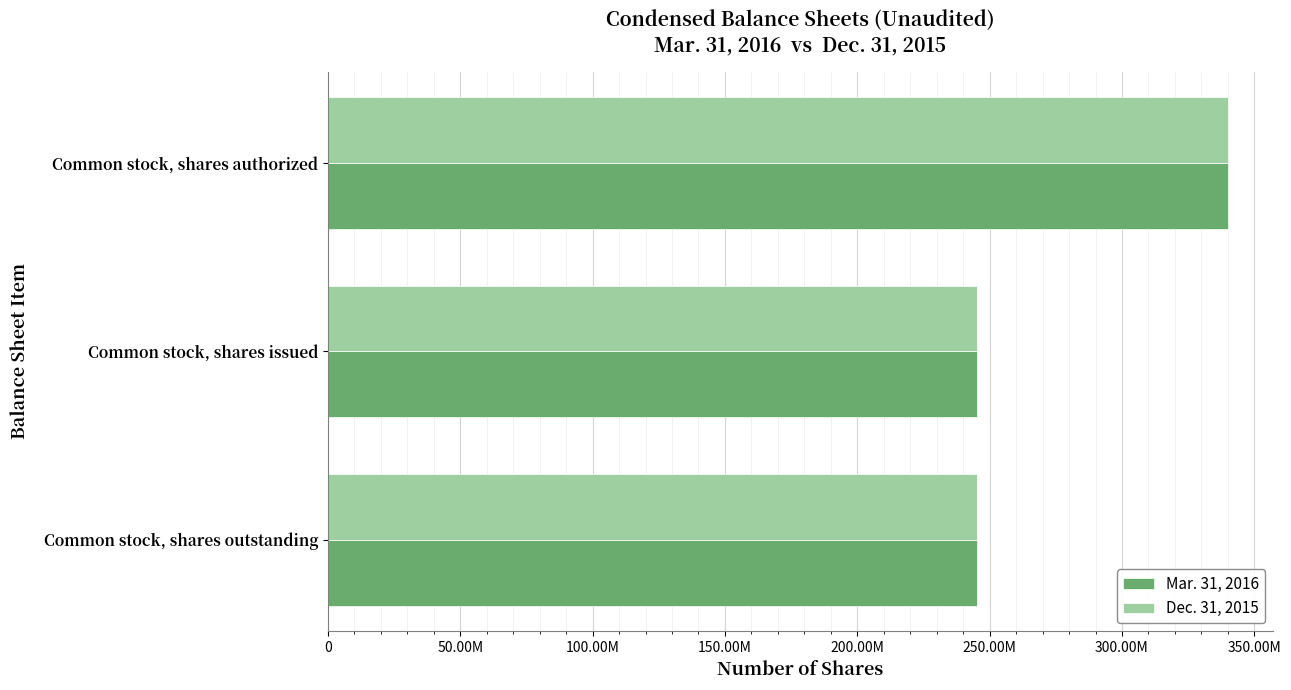

What are all the series names shown in the legend?

Mar. 31, 2016, Dec. 31, 2015